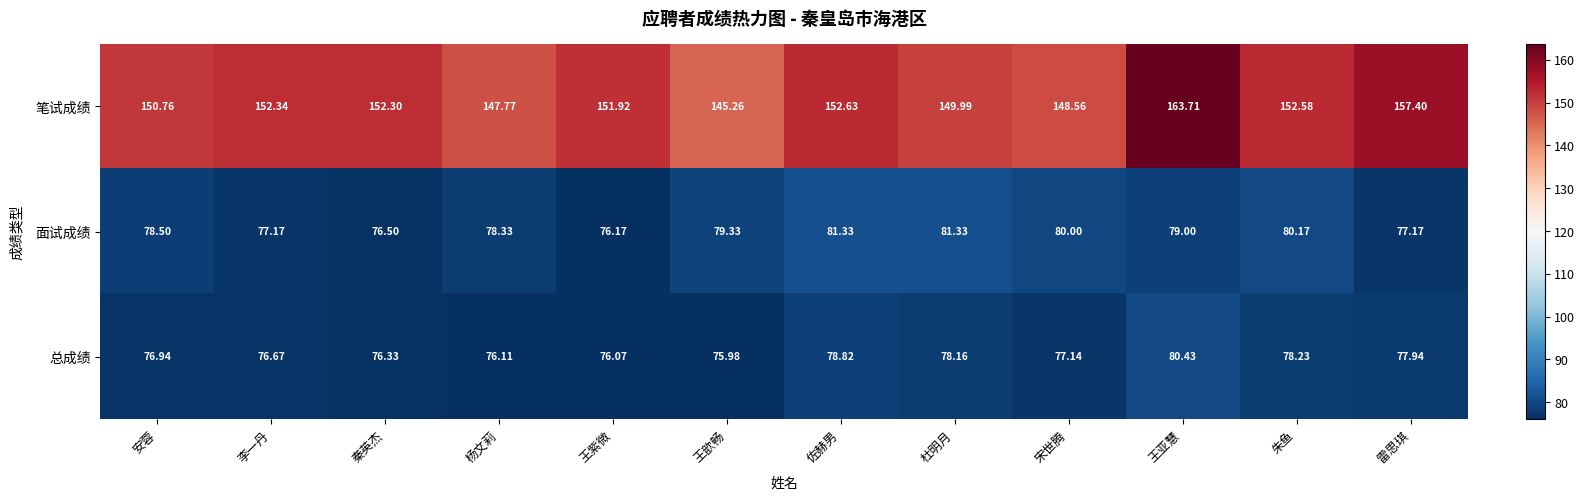

At which category is the sum across all series the highest?

王亚慧